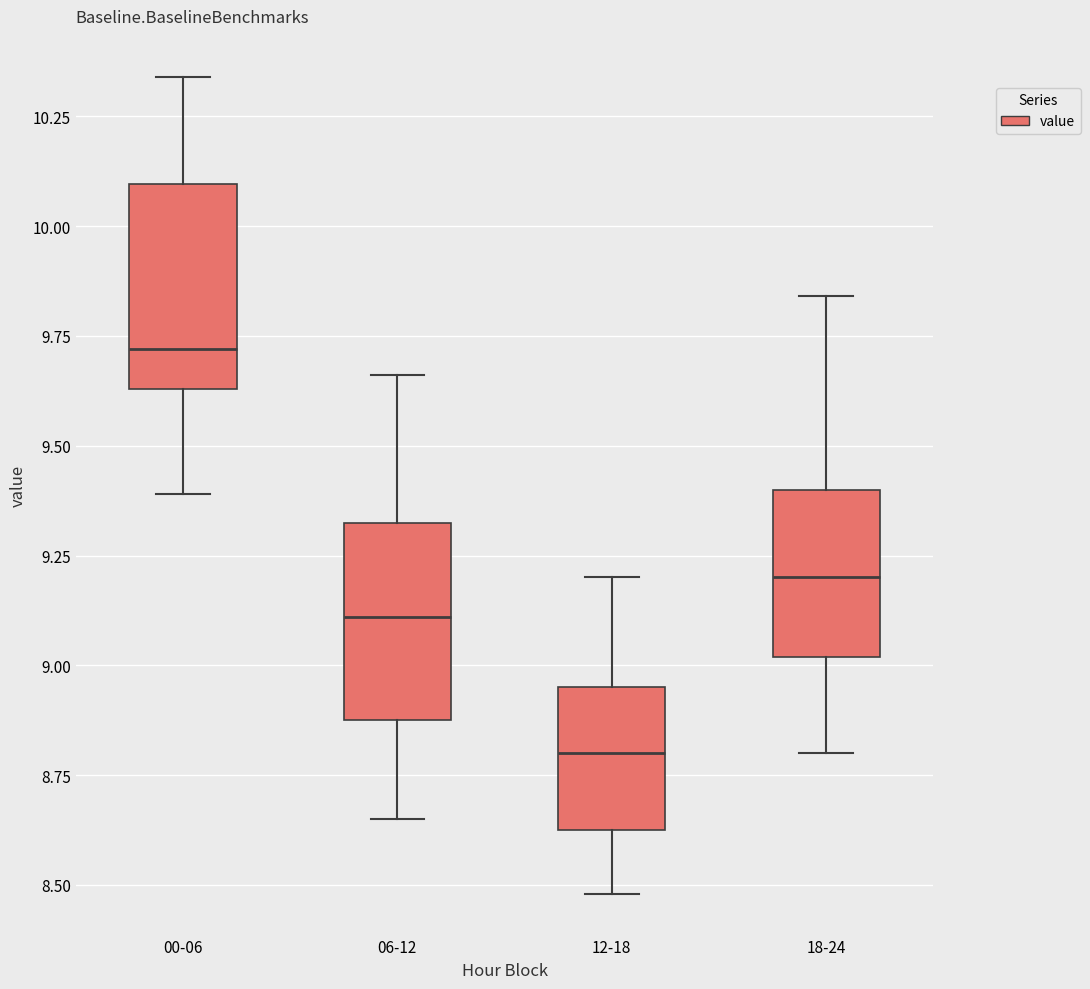

Reading left to right, transcribe this box plot: for each box, give where its median line is, the range the box spans, and where its two whiskers end, as read against the y-axis. The values are not printed on the chart, so give them approximately, as read against the axis.

00-06: median 9.70, box 9.65 to 10.10, whiskers 9.40 to 10.35
06-12: median 9.10, box 8.90 to 9.35, whiskers 8.65 to 9.65
12-18: median 8.80, box 8.65 to 8.95, whiskers 8.50 to 9.20
18-24: median 9.20, box 9.00 to 9.40, whiskers 8.80 to 9.85